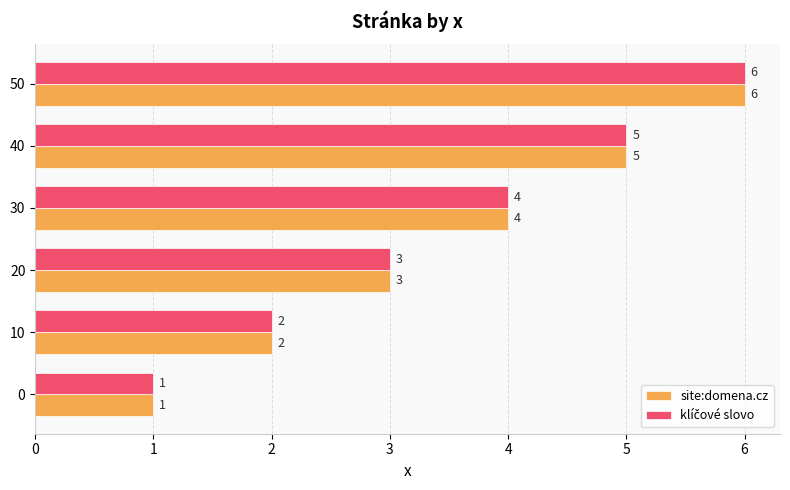

Rank the categories by site:domena.cz value from lowest to highest.

0, 10, 20, 30, 40, 50